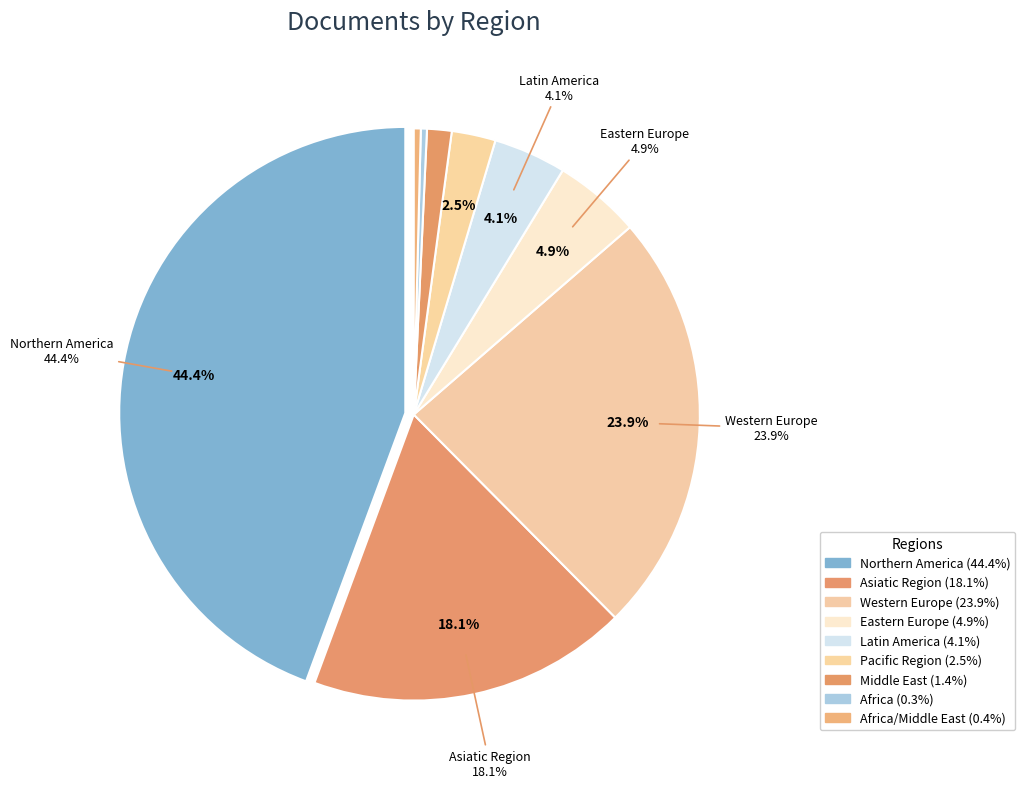

To the nearest percent, what percentage of the pie is Pacific Region?

2%